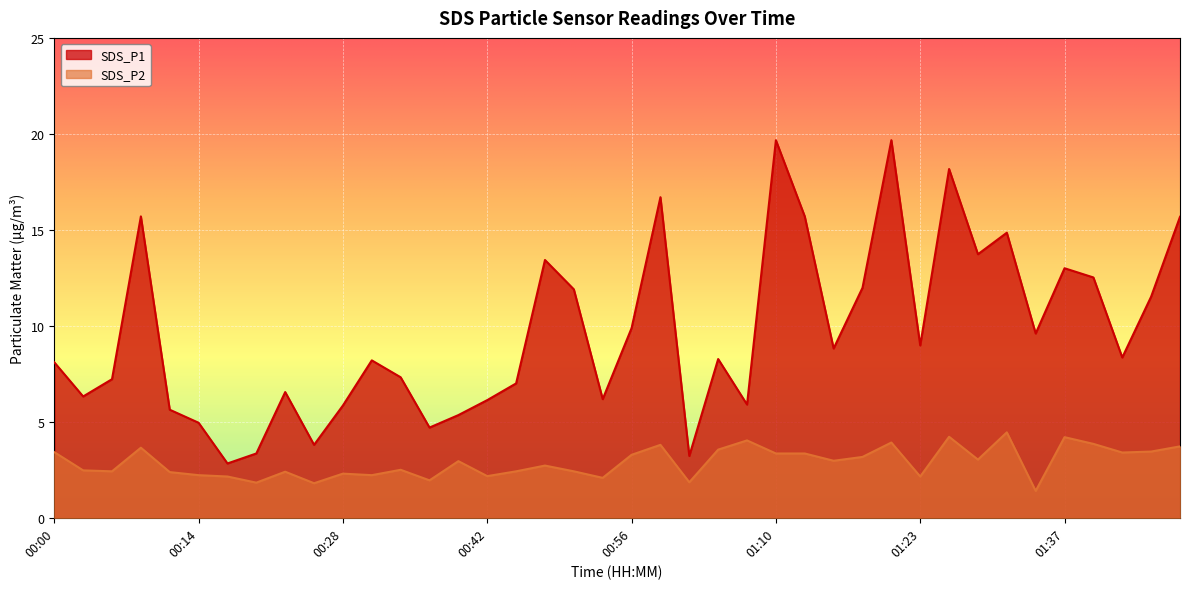

What is the label of the 14th point from the left?

00:36